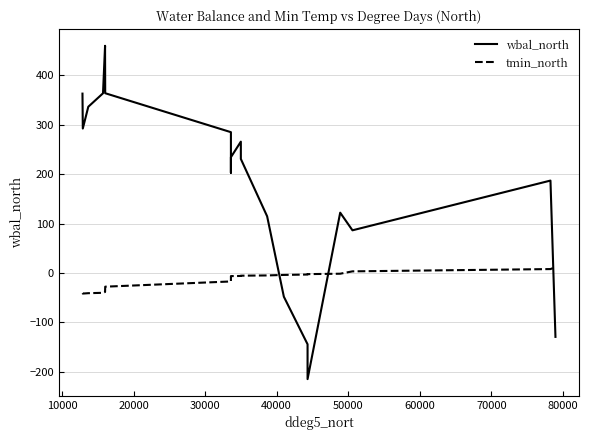

Reading right to left, what are all the values shown in this chart?

wbal_north: -129.1	187.1	86.5	122.2	-214.6	-144.0	-47.8	114.8	230.9	265.9	234.4	203.0	285.0	363.9	442.7	459.8	363.7	336.5	292.4	363.1
tmin_north: 12.1	8.1	3.5	-1.3	-2.2	-3.0	-3.8	-4.8	-5.3	-5.9	-6.1	-6.4	-17.0	-27.6	-38.1	-38.2	-40.0	-40.7	-41.5	-40.5